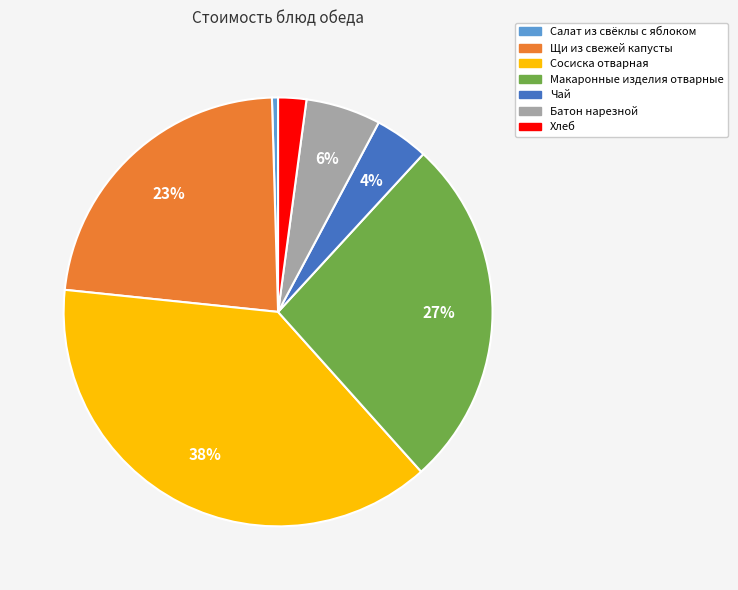

Which slice is the smallest?

Салат из свёклы с яблоком